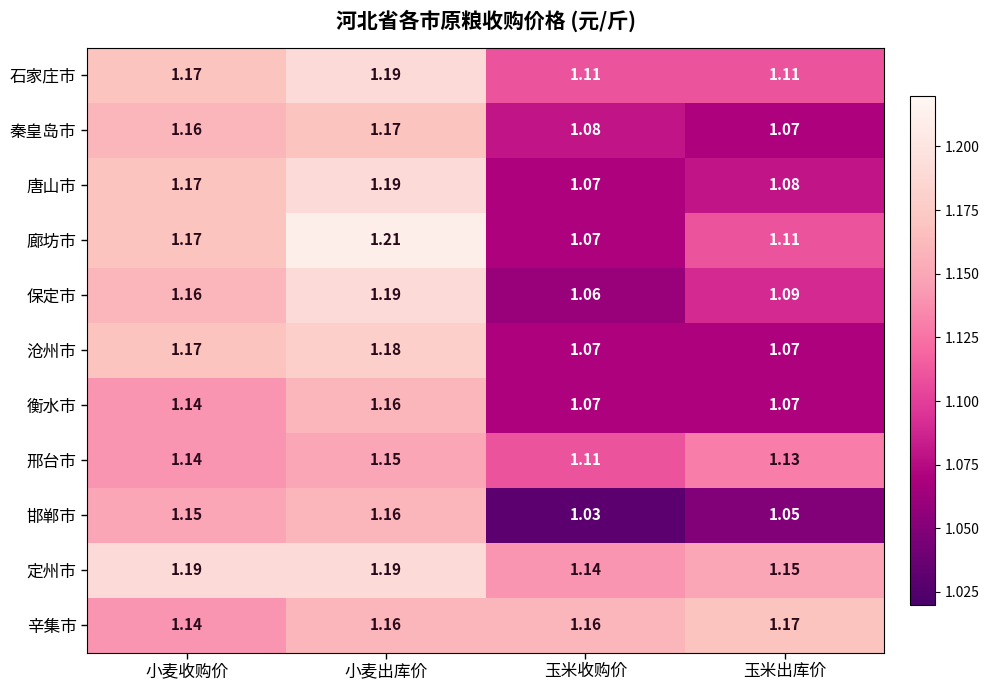

At which label is 廊坊市 closest to 1?

玉米收购价